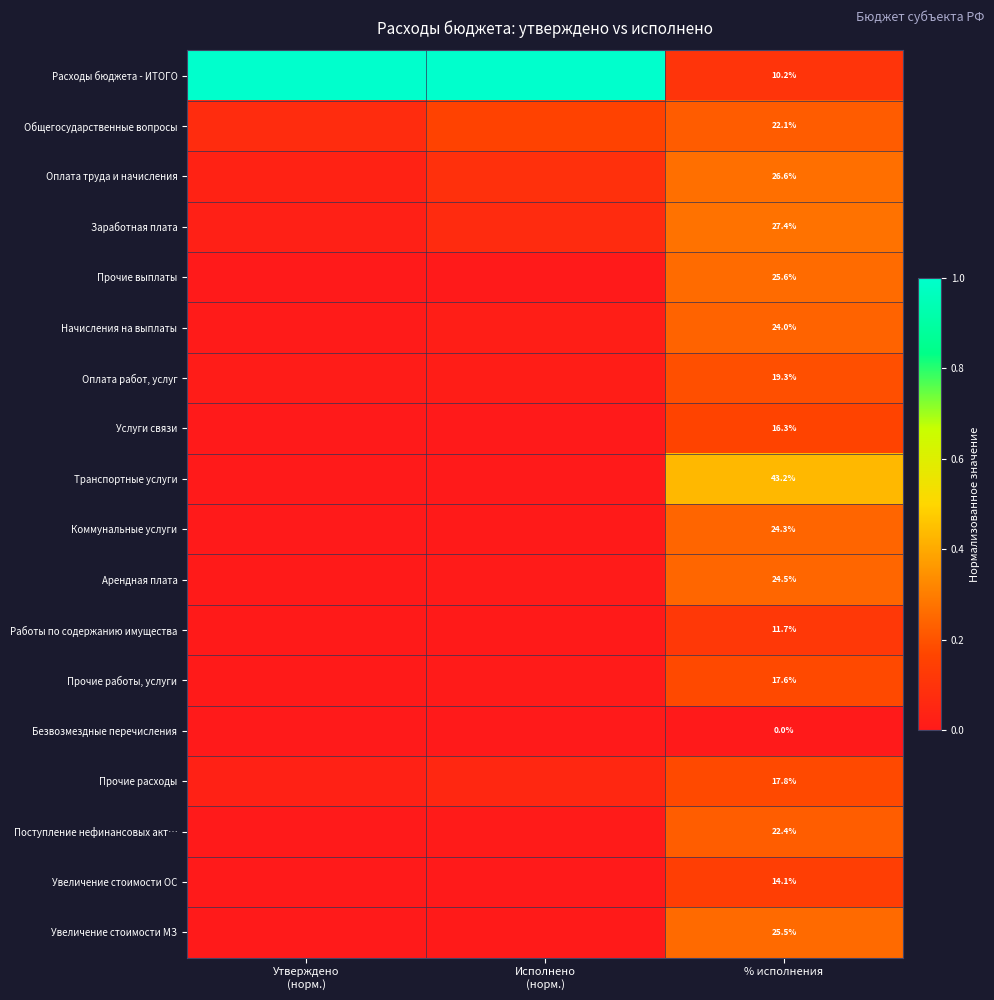

At % исполнения, list the series in order from largest to smallest.

Транспортные услуги, Заработная плата, Оплата труда и начисления, Прочие выплаты, Увеличение стоимости МЗ, Арендная плата, Коммунальные услуги, Начисления на выплаты, Поступление нефинансовых акт…, Общегосударственные вопросы, Оплата работ, услуг, Прочие расходы, Прочие работы, услуги, Услуги связи, Увеличение стоимости ОС, Работы по содержанию имущества, Расходы бюджета - ИТОГО, Безвозмездные перечисления